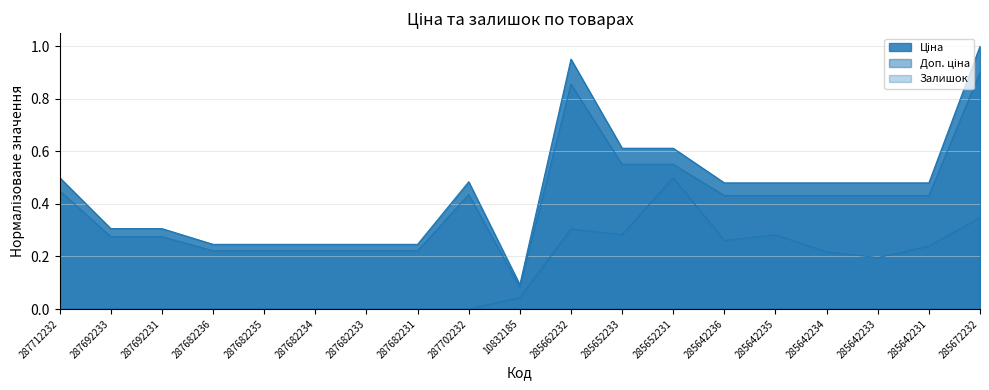

At which category does Залишок reach its first local peak?

285662232